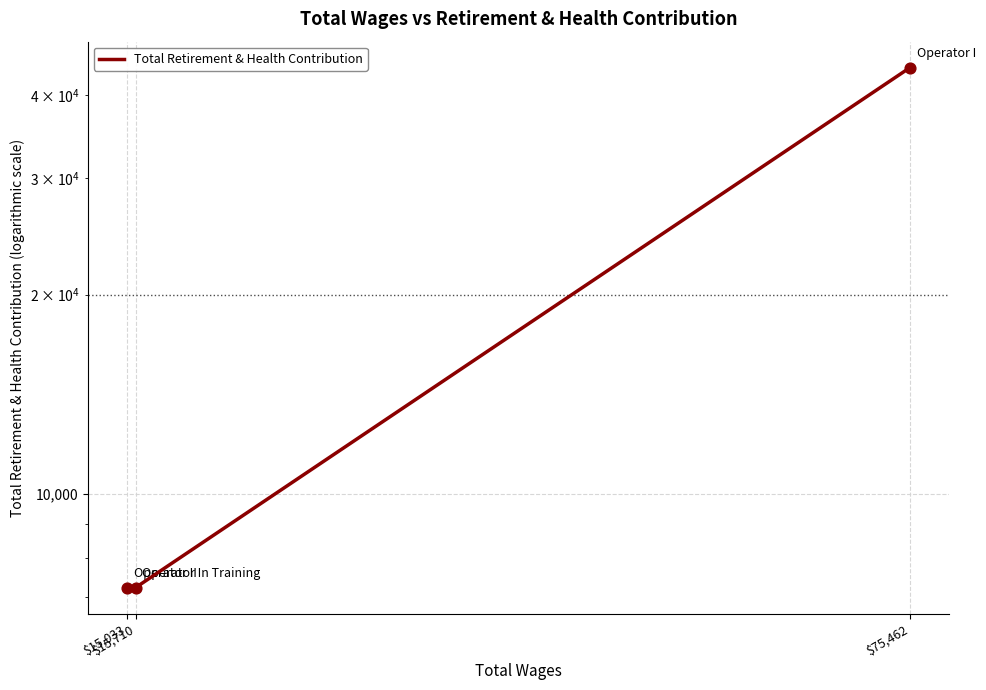

Between $15,033 and $75,462, which is larger?

$75,462